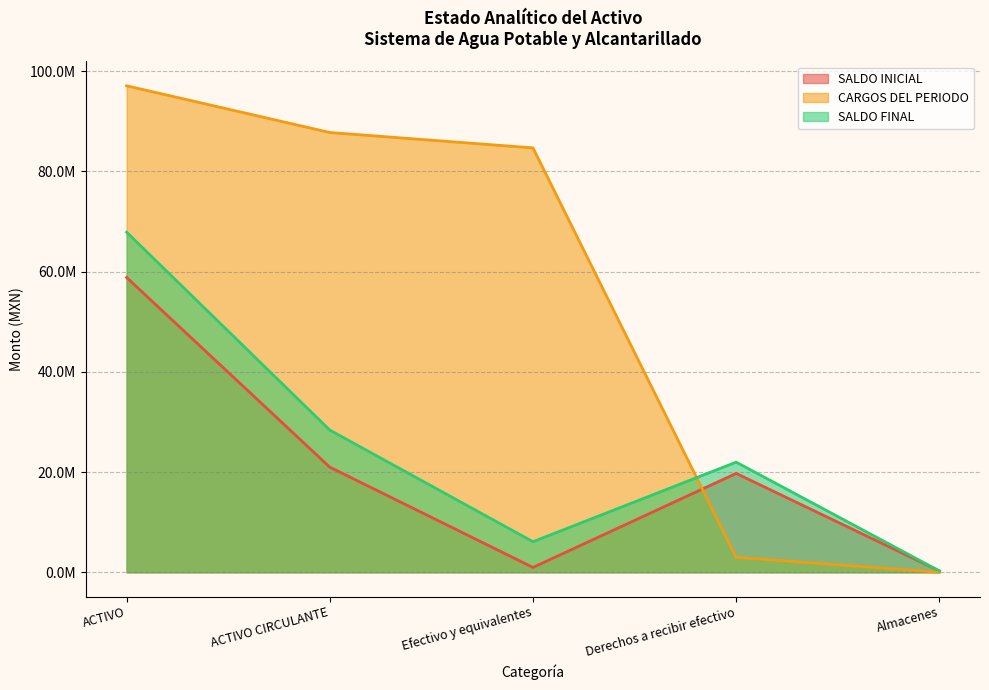

What position from the left is Efectivo y equivalentes?

3